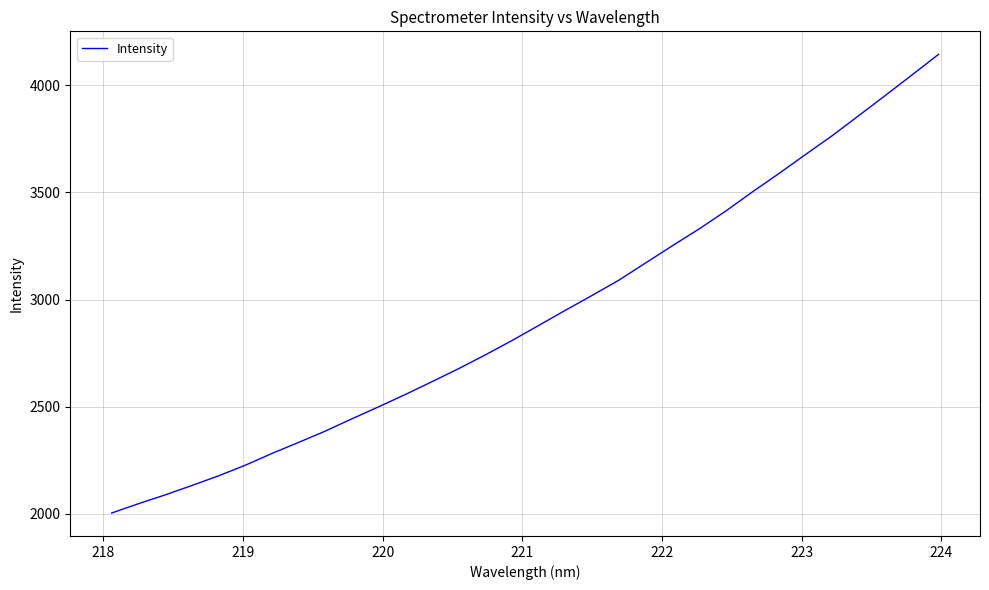

What is the minimum value shown in the chart?

2003.1